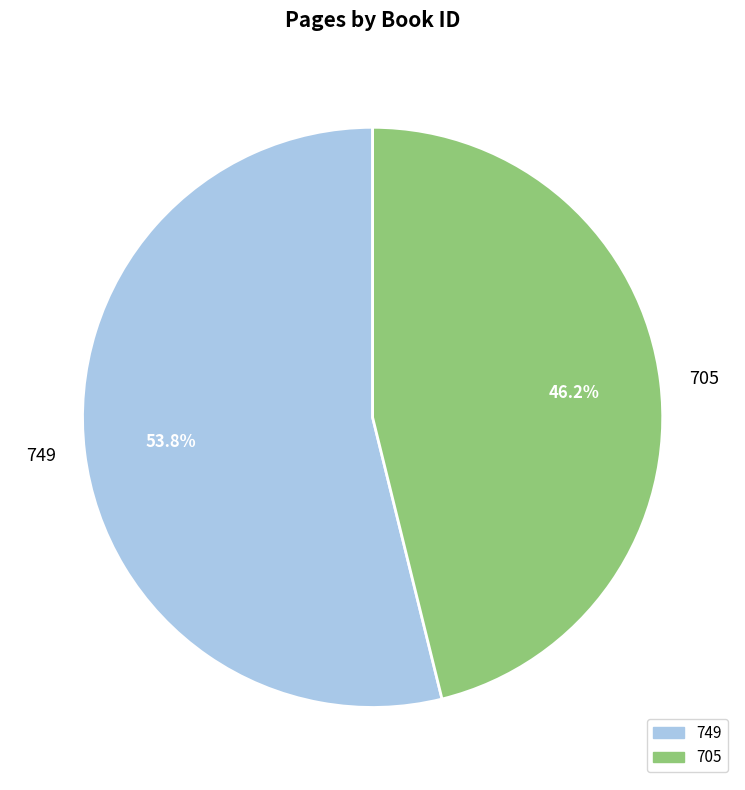

Which has a higher value, 705 or 749?

749